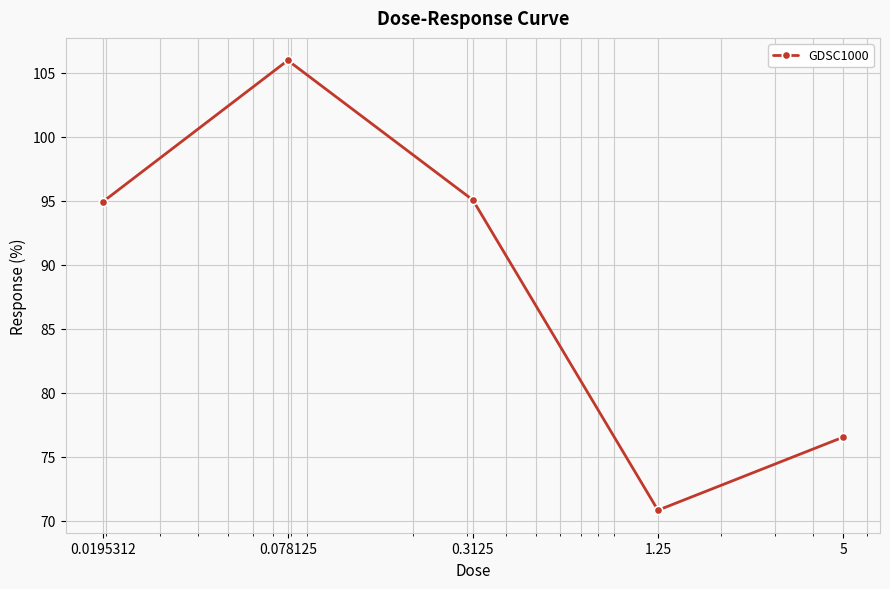

What is the difference between the maximum and minimum values?

35.1